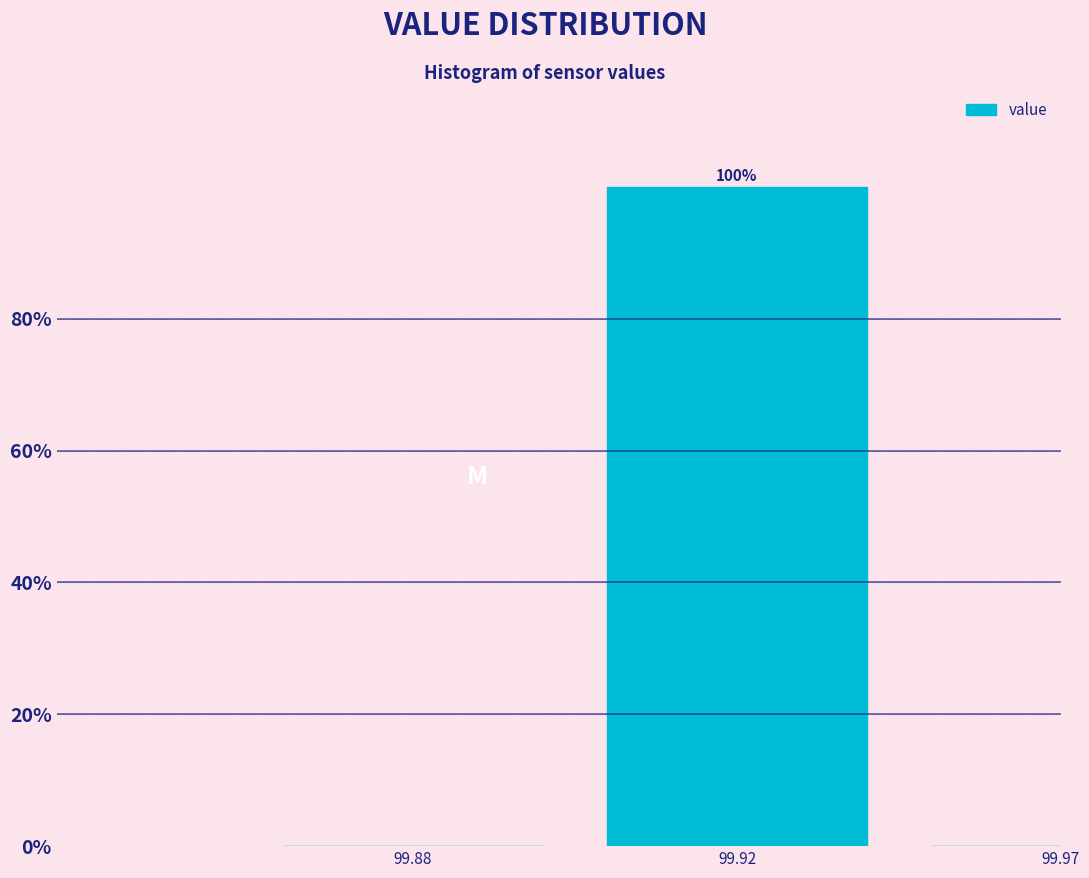

Reading right to left, extract all data points from this chart.

99.97=0	99.92=100	99.88=0